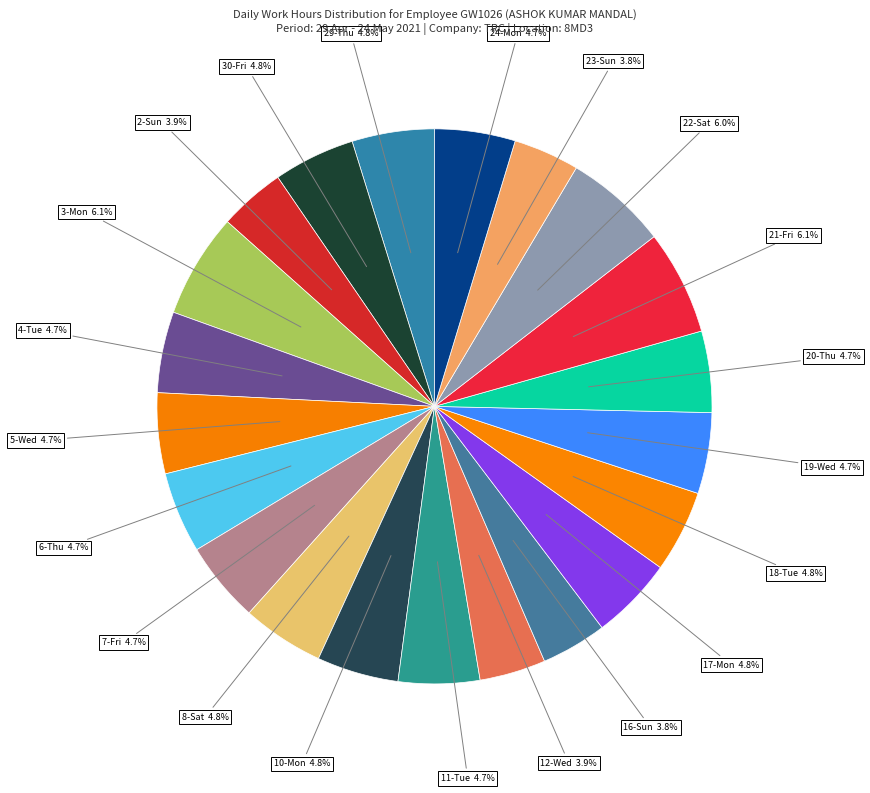

Which slice is the largest?

21-Fri